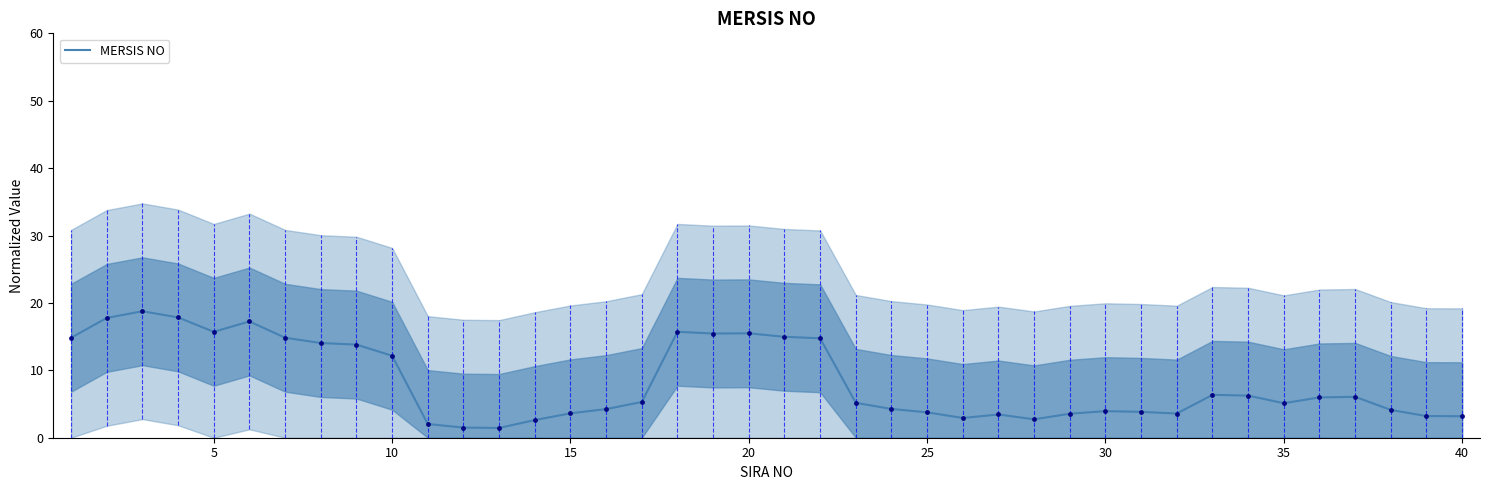

Reading left to right, extract all data points from this chart.

14.8	17.8	18.8	17.8	15.7	17.2	14.8	14.0	13.8	12.2	2.0	1.5	1.4	2.6	3.6	4.3	5.3	15.7	15.5	15.5	15.0	14.8	5.2	4.3	3.8	2.9	3.4	2.7	3.6	3.9	3.8	3.6	6.4	6.2	5.1	6.0	6.1	4.1	3.2	3.2